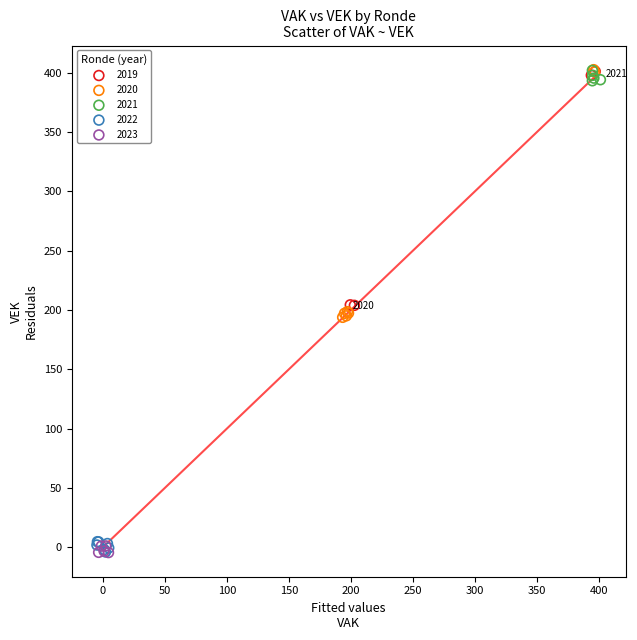

Which series has the widest spread of Y values?

2020